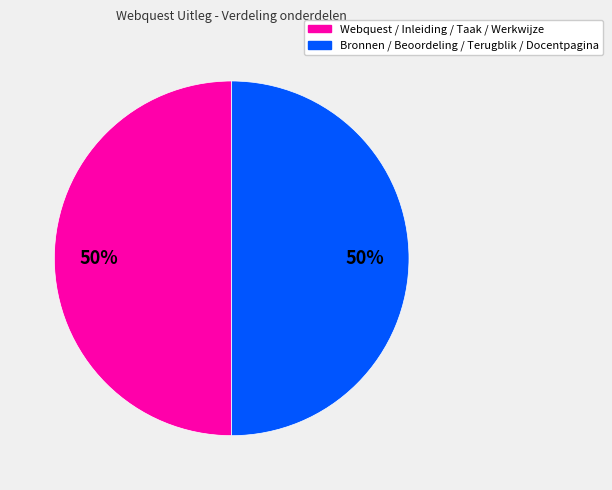

Do Webquest / Inleiding / Taak / Werkwijze and Bronnen / Beoordeling / Terugblik / Docentpagina together represent more than half of the pie?

Yes